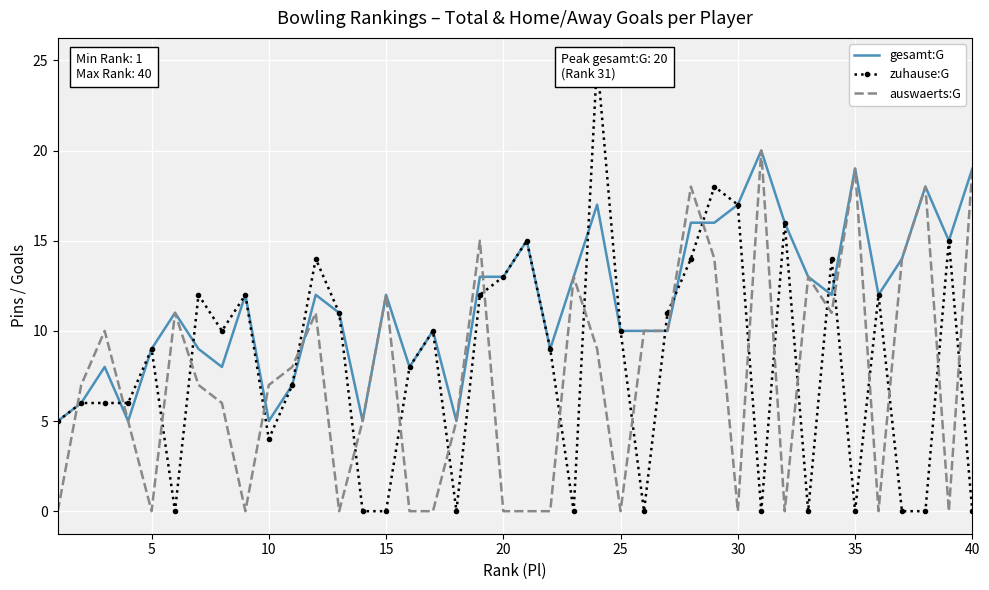

True or false: gesamt:G has a value of 5 at 35.

False